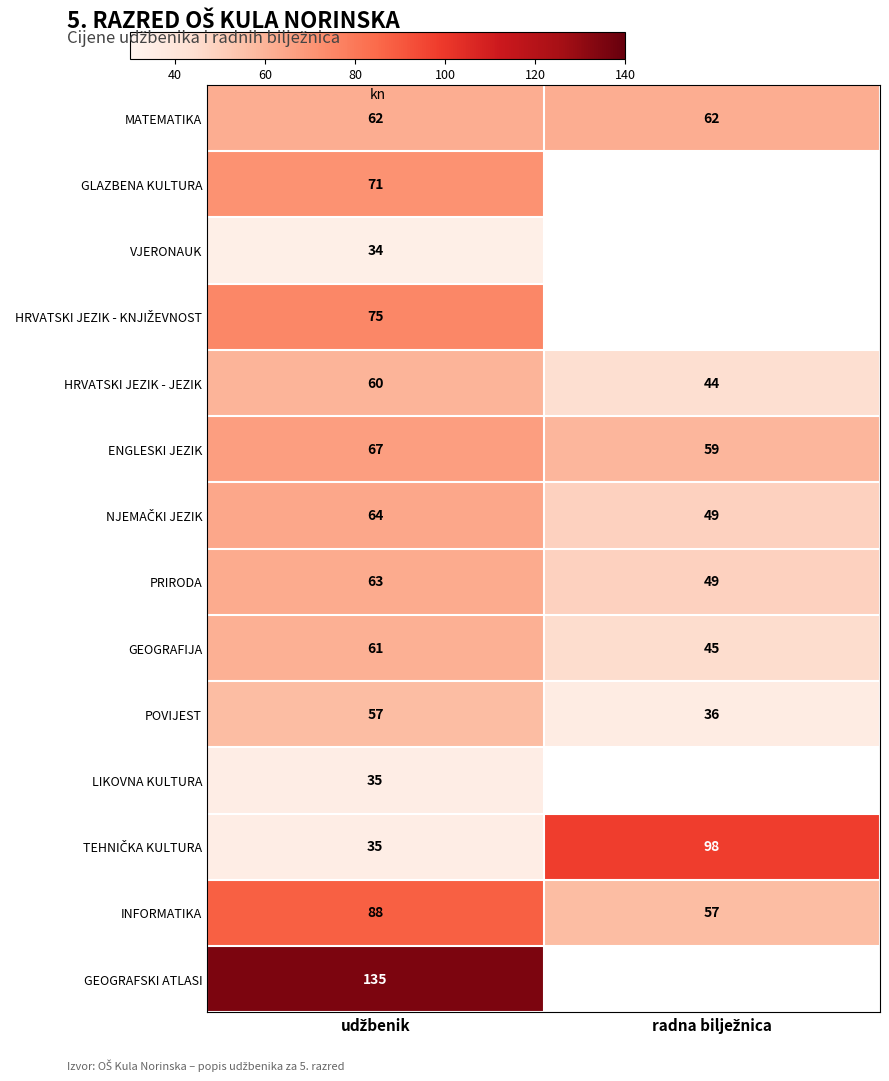

What is the lowest value of the INFORMATIKA series?

57